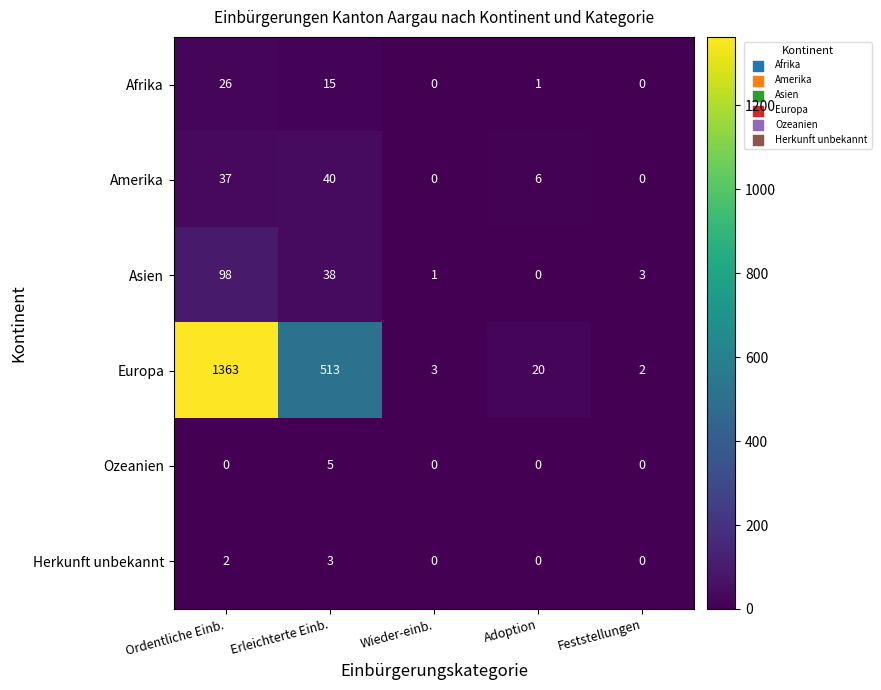

At which category is the sum across all series the highest?

Ordentliche Einb.